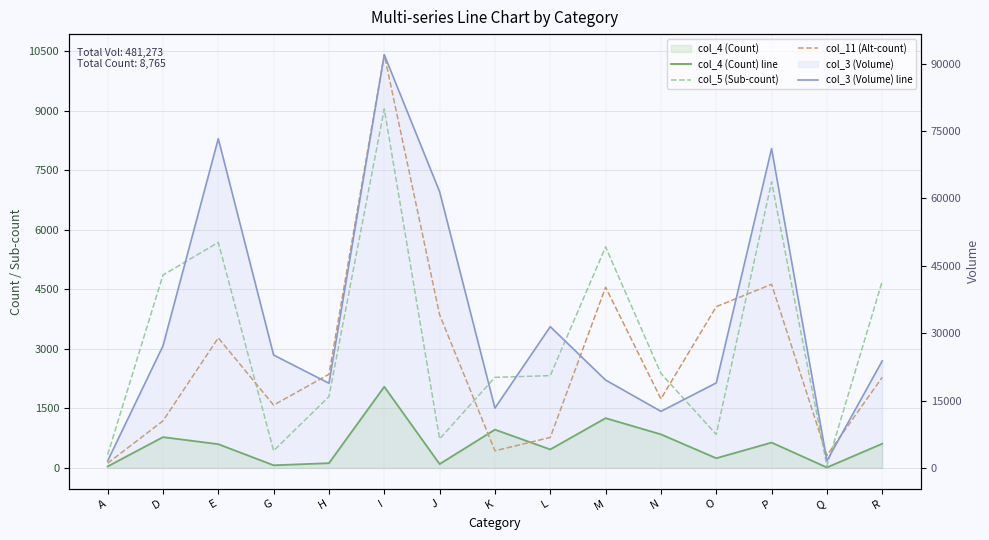

Between I and K, which is larger?

I